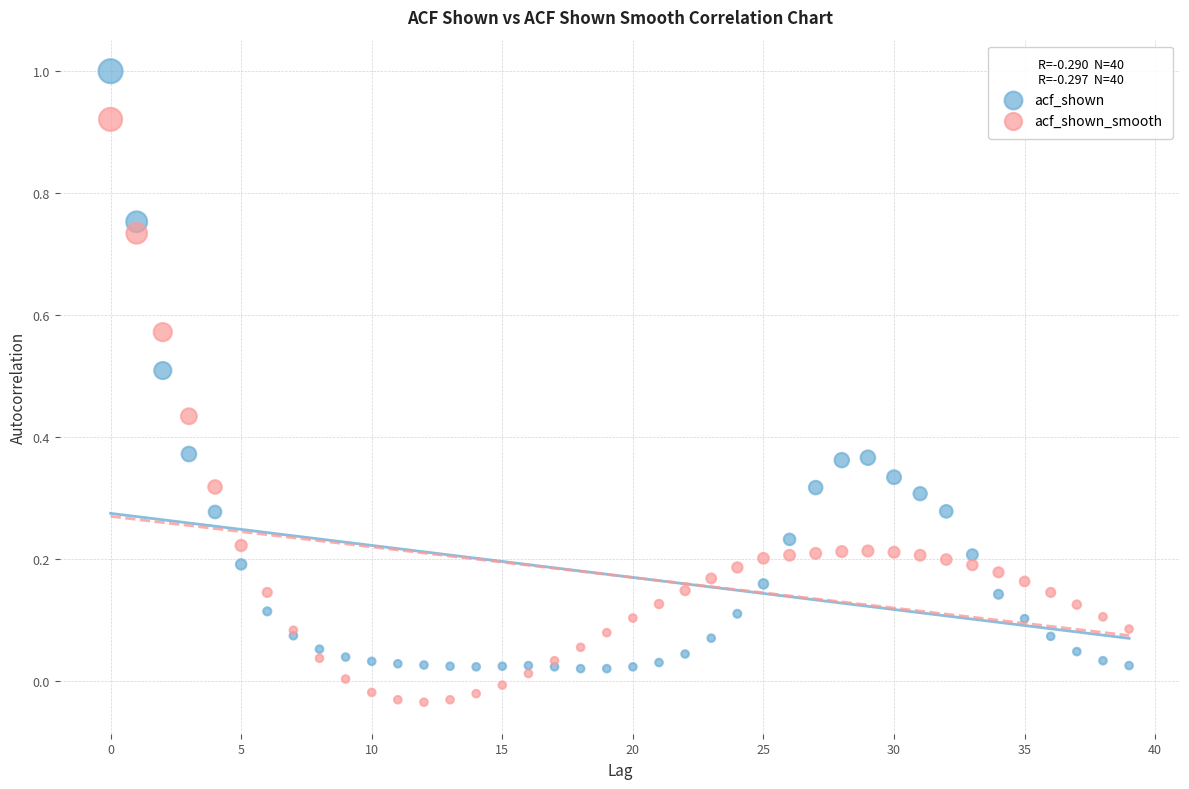

Which series contains the highest Y value?

acf_shown